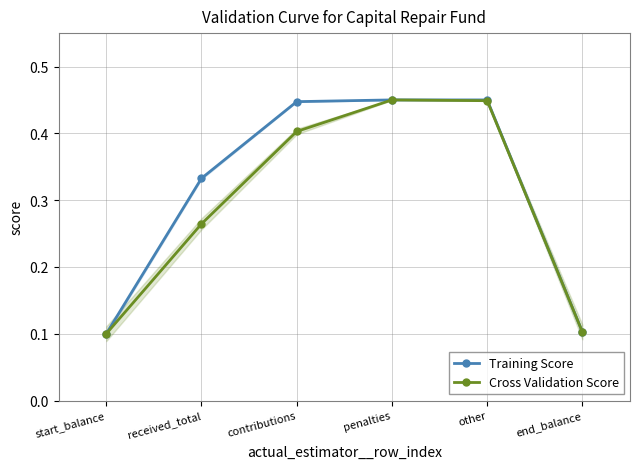

Reading left to right, transcribe all the data shown in this chart.

Training Score: 0.1	0.3	0.4	0.4	0.4	0.1
Cross Validation Score: 0.1	0.3	0.4	0.4	0.4	0.1